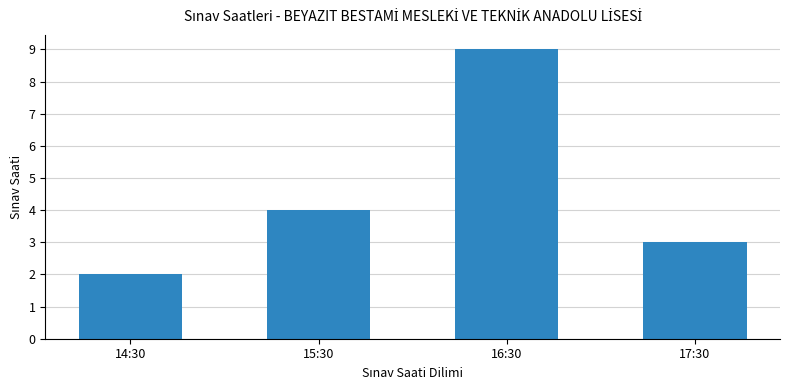

Count the number of data series in this chart.

1